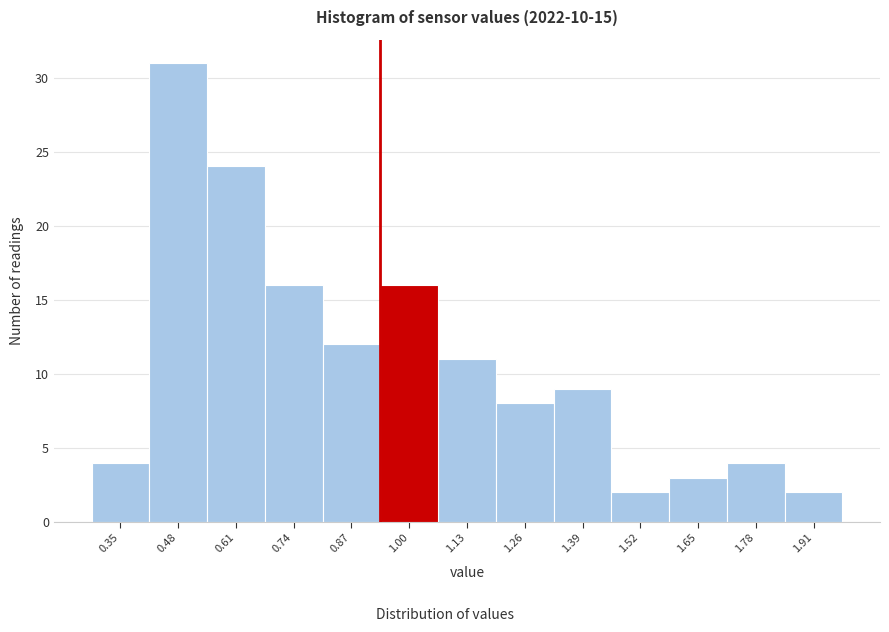

Reading right to left, transcribe all the data shown in this chart.

2	4	3	2	9	8	11	16	12	16	24	31	4